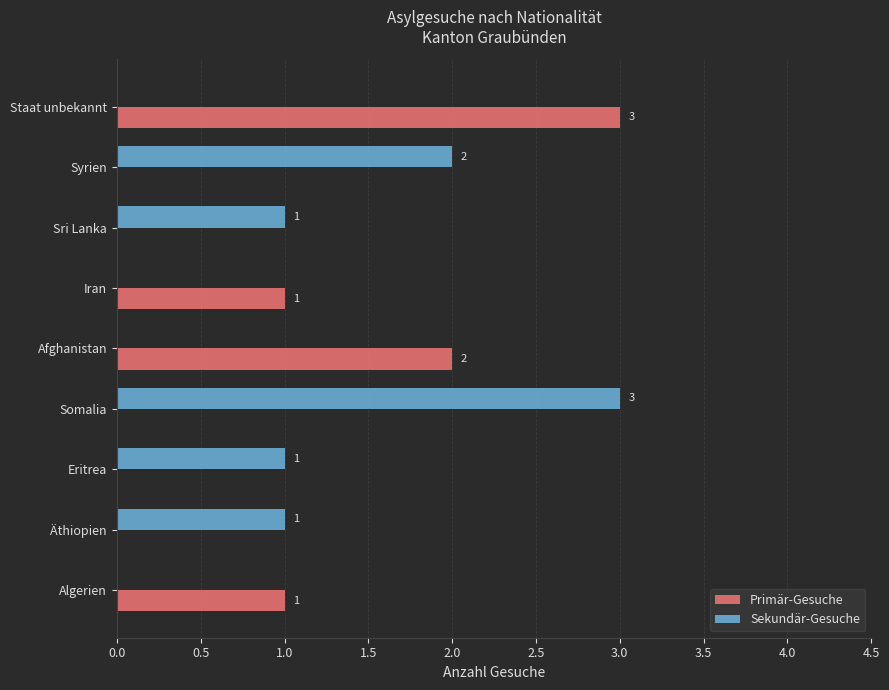

What is the maximum value shown in the chart?

3